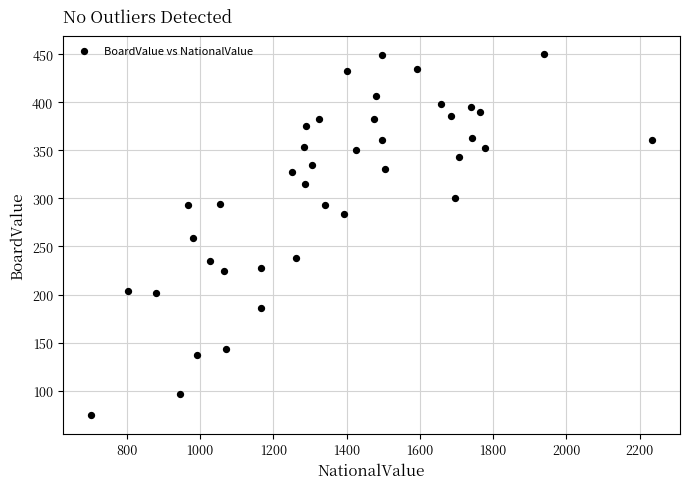

What is the range of X values (max minus min)?

1532